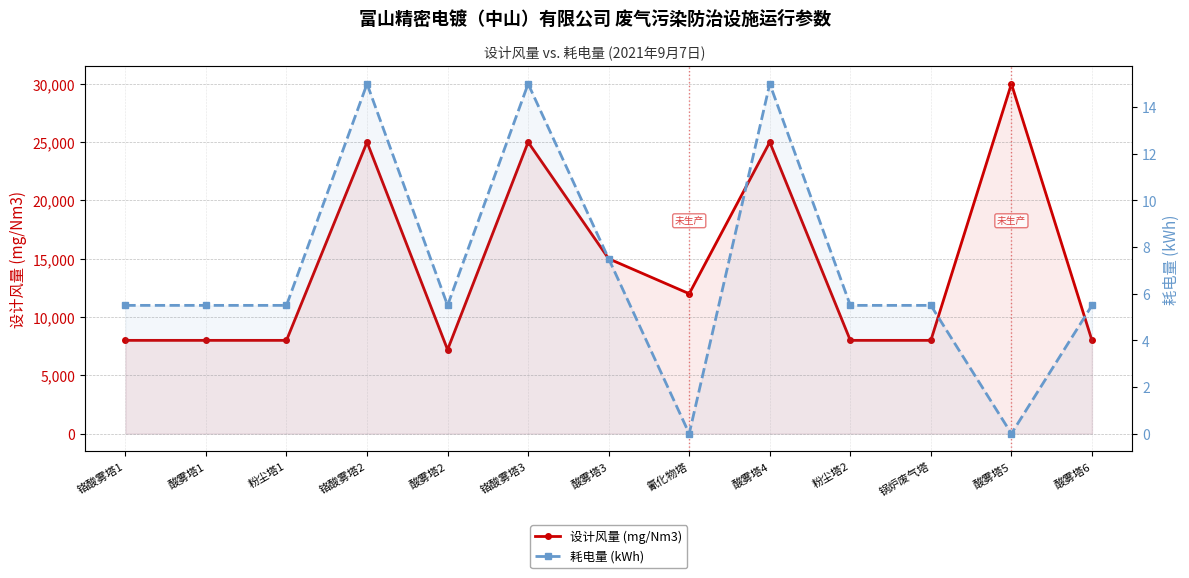

What is the sum of all 耗电量 (kWh) values?

91.0